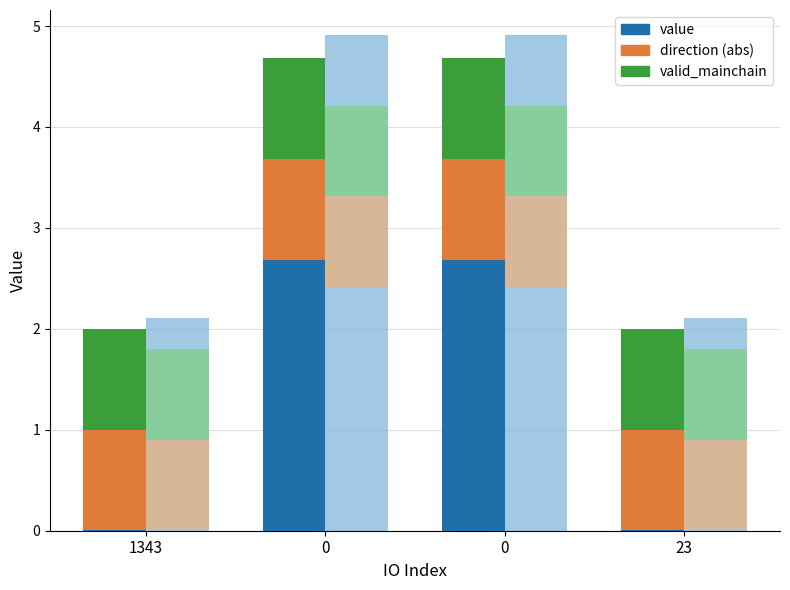

At which label does direction (abs) reach its minimum?

1343